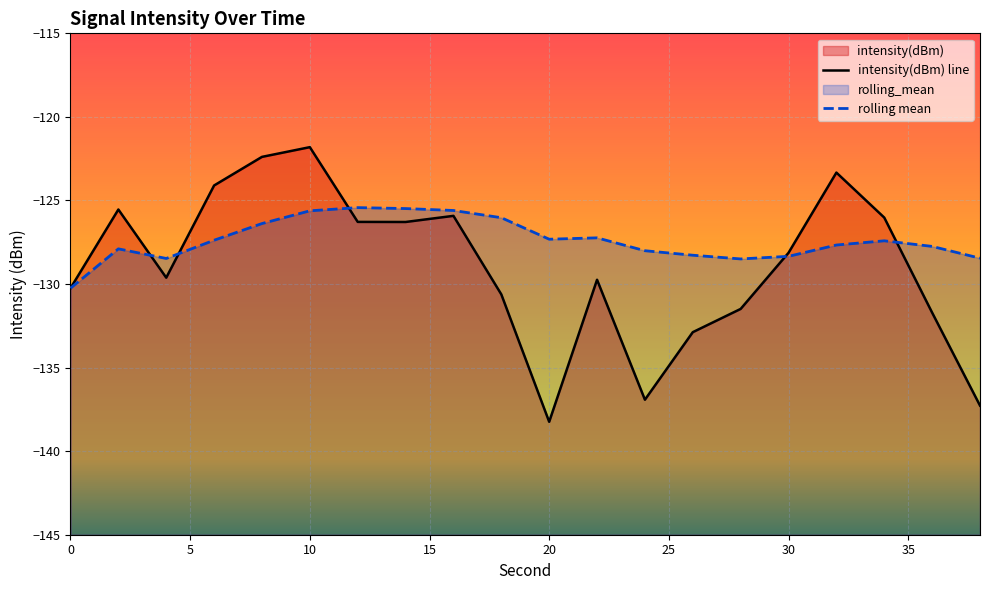

How many interior local peaks does the intensity(dBm) series have?

5